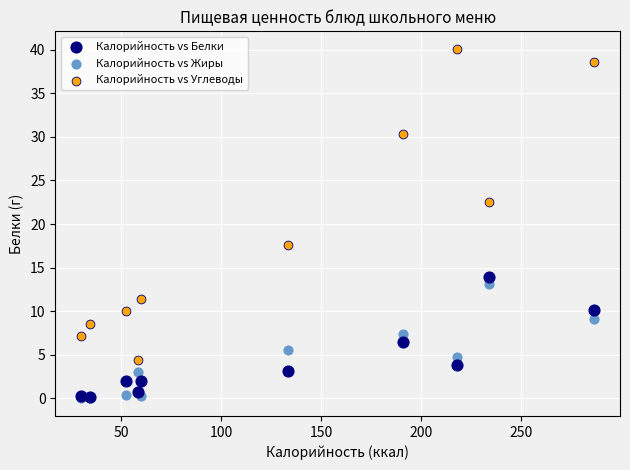

In the Калорийность vs Углеводы series, what Y value is closest to 22?

22.5